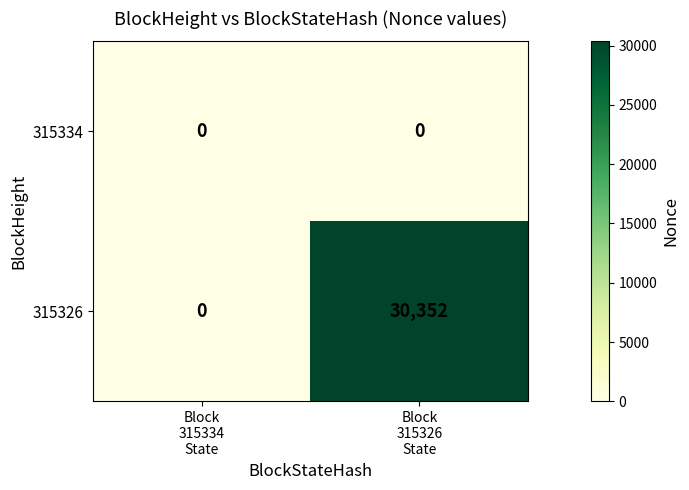

Which series has the widest spread of values?

315326